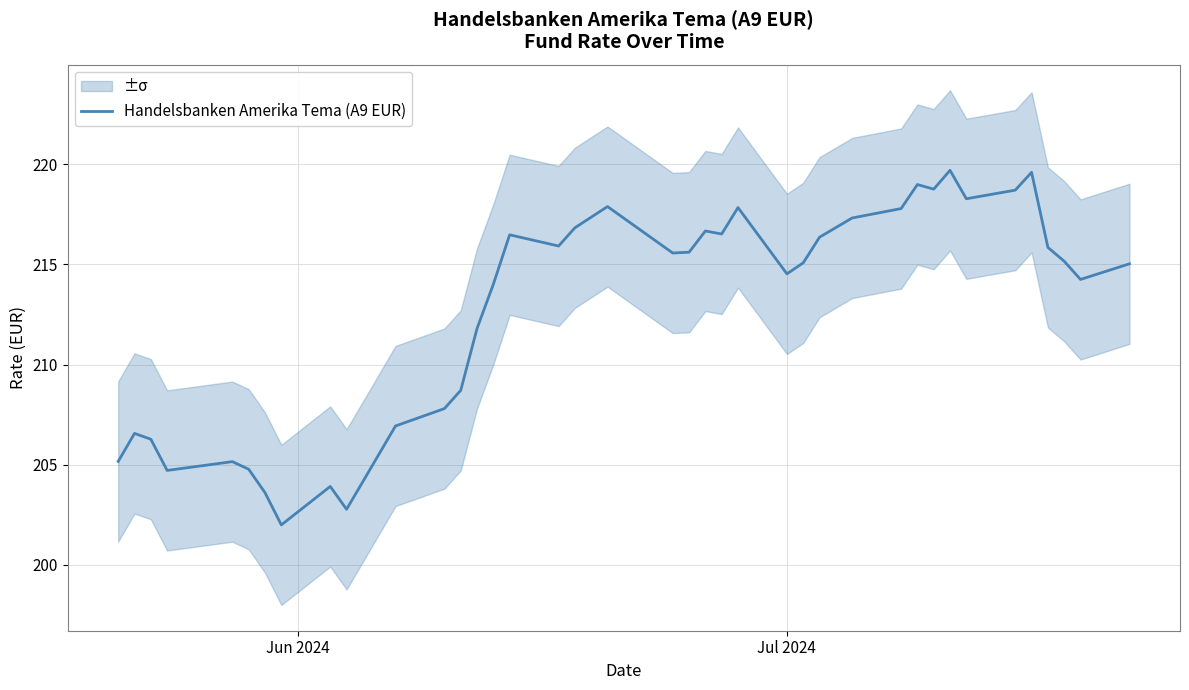

Does the chart have visible grid lines?

Yes